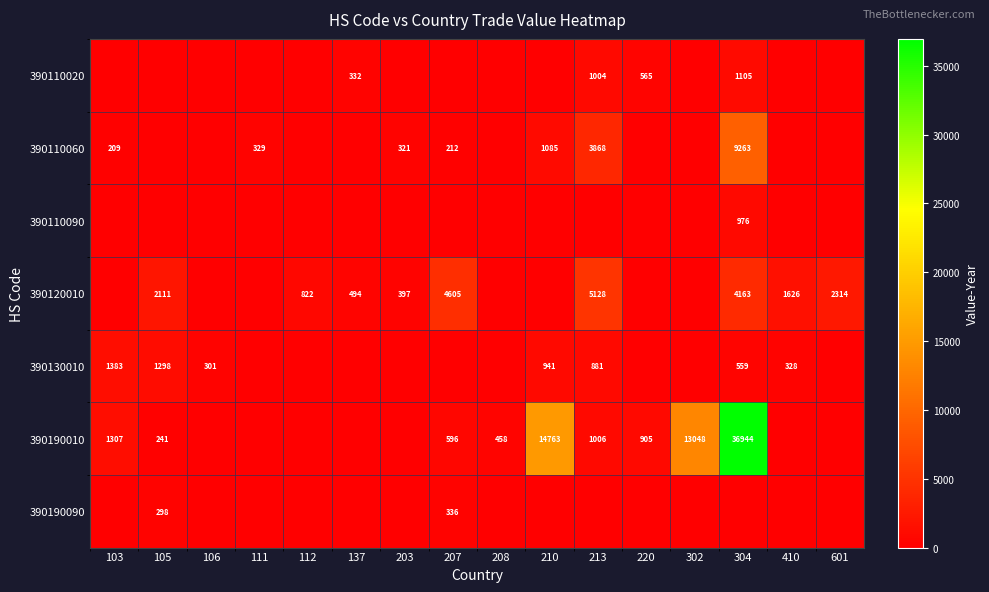

Is it true that 390110060 equals 2372 at 213?

False